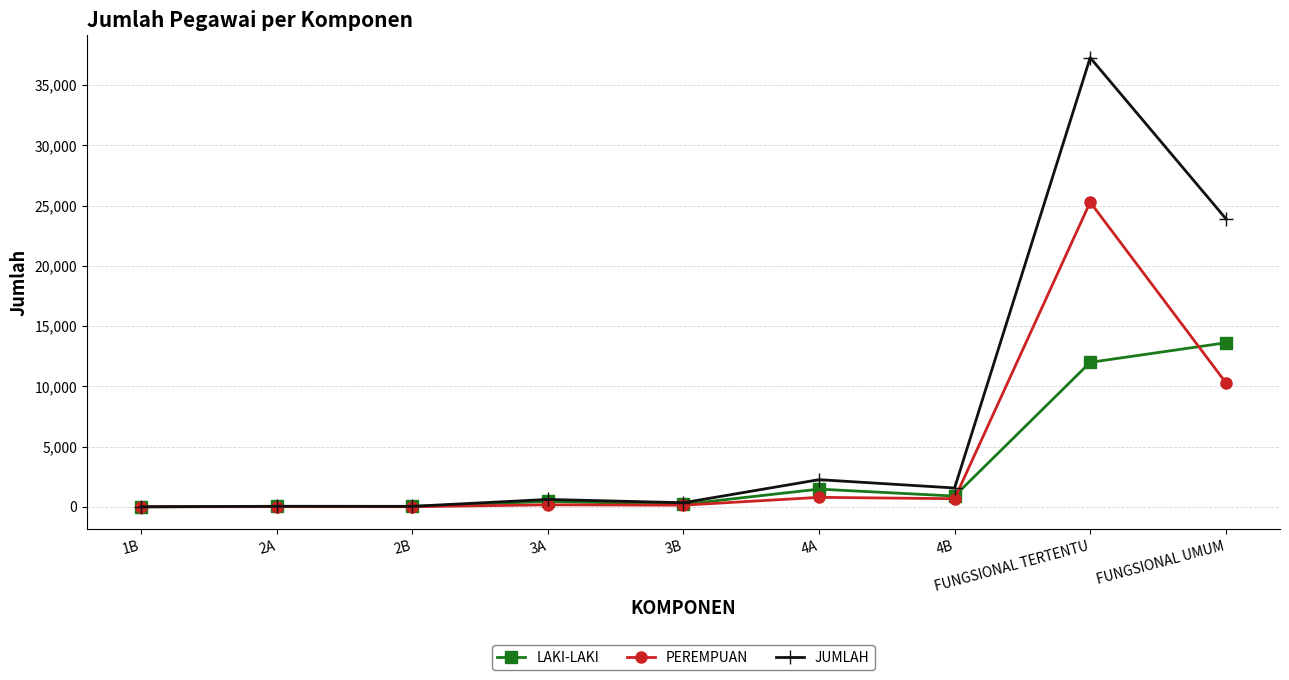

Is this an area chart (filled region under the line)?

No